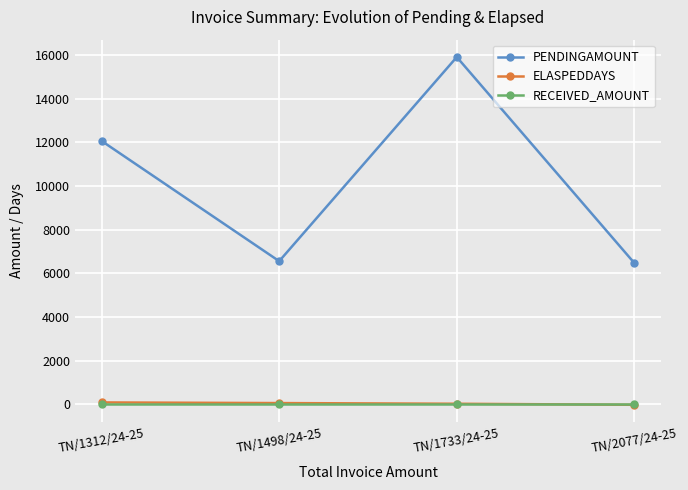

True or false: PENDINGAMOUNT has a value of 12062 at TN/1312/24-25.

True